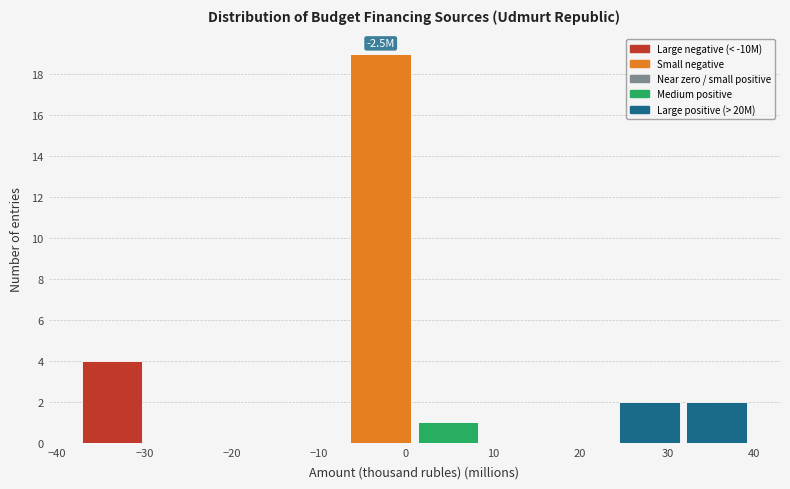

Which range on the x-axis has the tallest bar?

-6 to 1